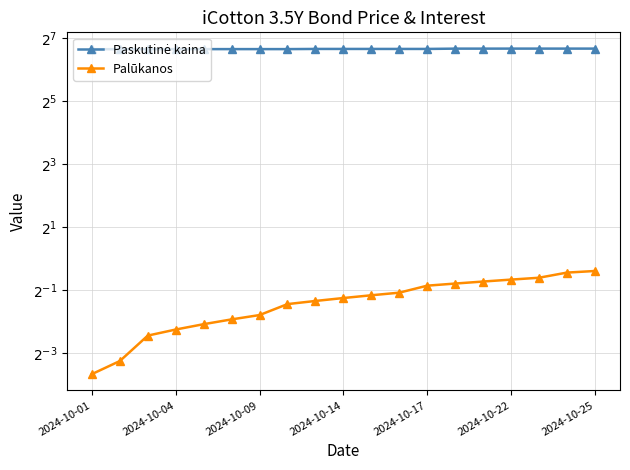

Reading left to right, transcribe all the data shown in this chart.

Paskutinė kaina: 100.1	100.1	100.1	100.2	100.2	100.3	100.3	100.3	100.6	100.6	100.6	100.6	100.6	101.3	101.3	101.4	101.4	101.4	101.4
Palūkanos: 0.1	0.1	0.2	0.2	0.2	0.3	0.3	0.4	0.4	0.4	0.4	0.5	0.6	0.6	0.6	0.6	0.7	0.7	0.8